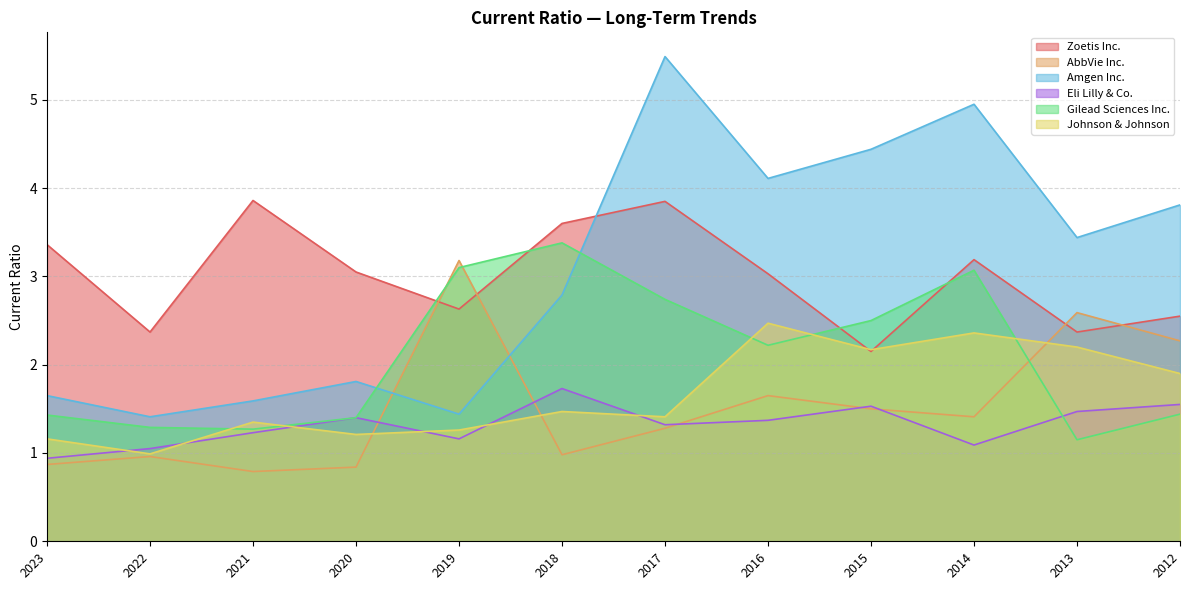

What is the value of the Eli Lilly & Co. point at the 9th from the left?

1.5